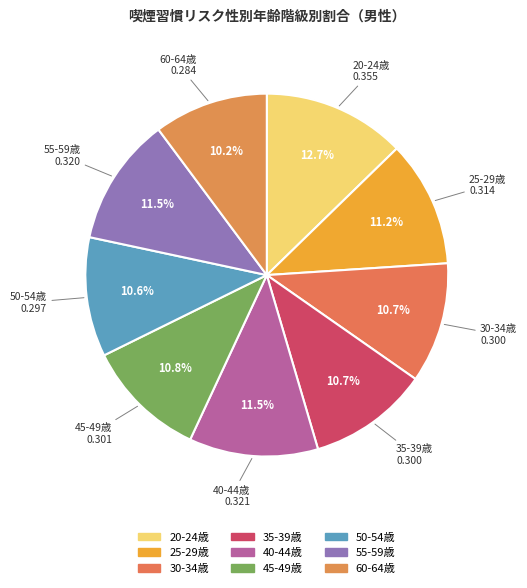

Is there a majority slice in this chart?

No